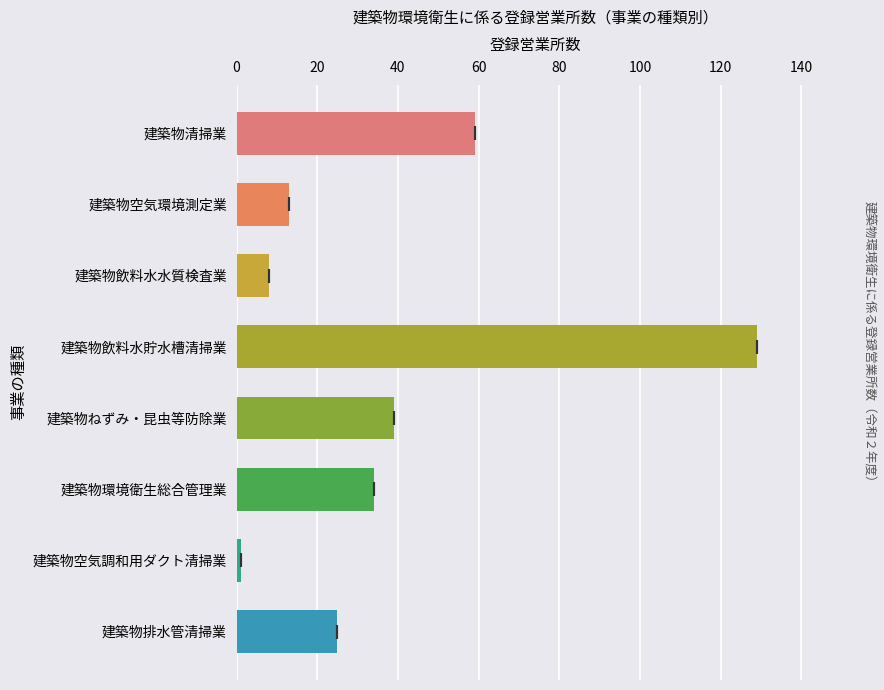

How many data points does each series have?

8